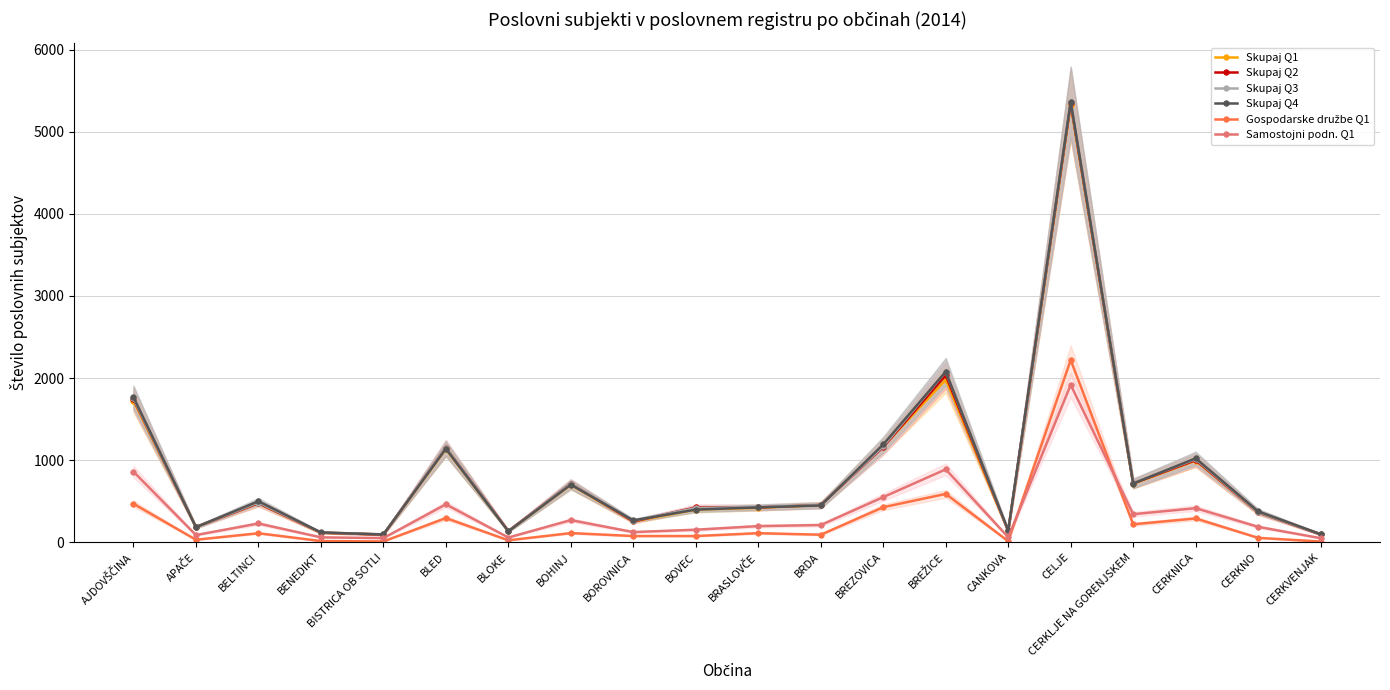

Is the value of Skupaj Q1 at BISTRICA OB SOTLI greater than the value of Samostojni podn. Q1 at BLOKE?

Yes